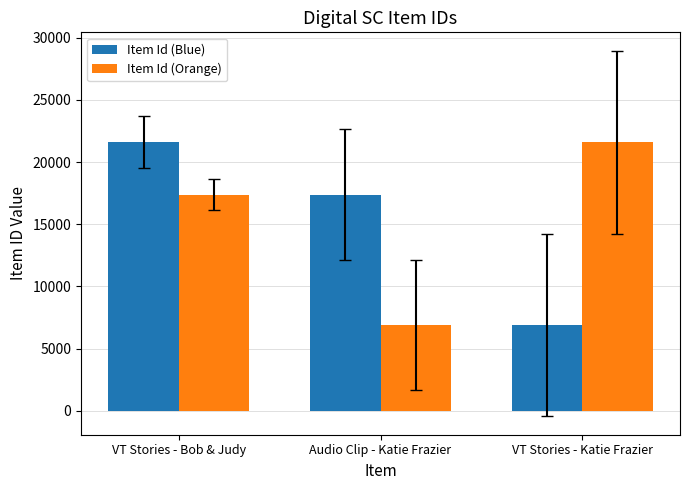

Count the Item Id (Blue) values in the range 6903 to 21602.

3